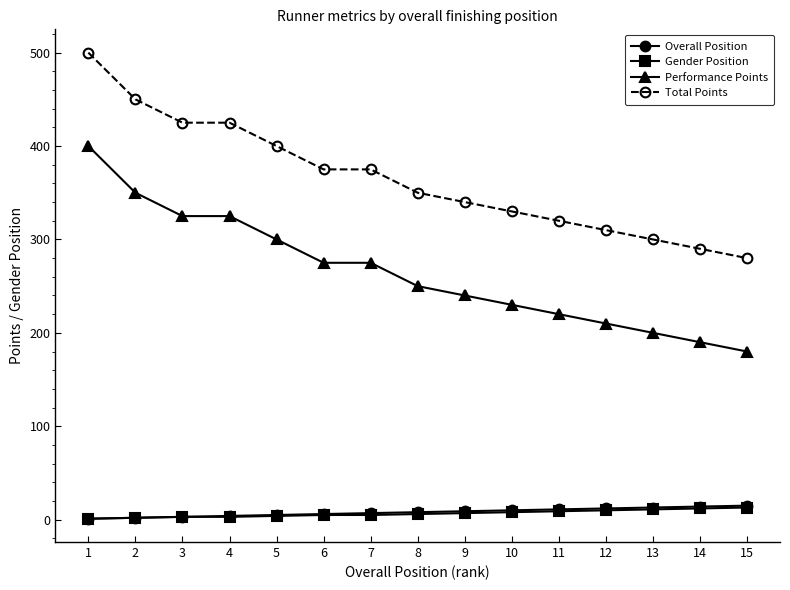

What is the maximum value for Total Points?

500